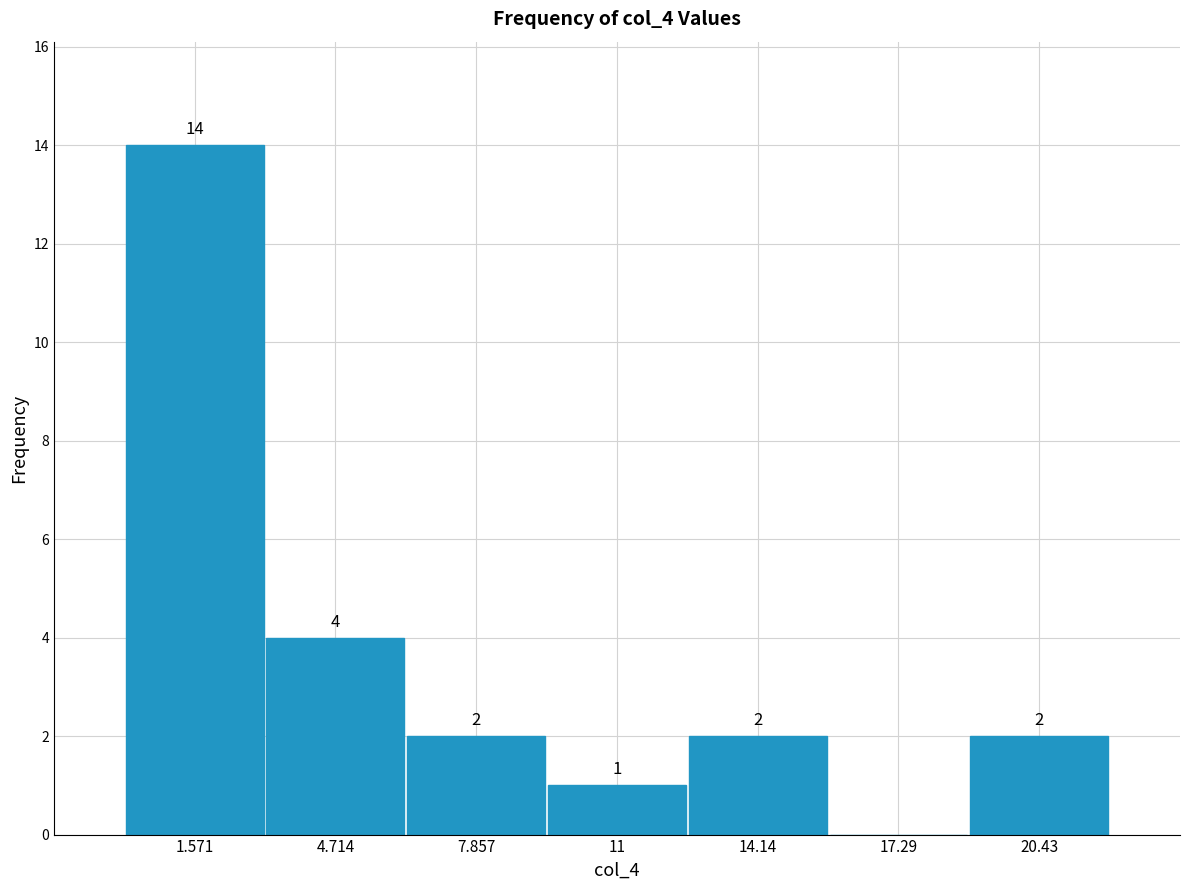

Which range on the x-axis has the tallest bar?

0.0 to 3.0